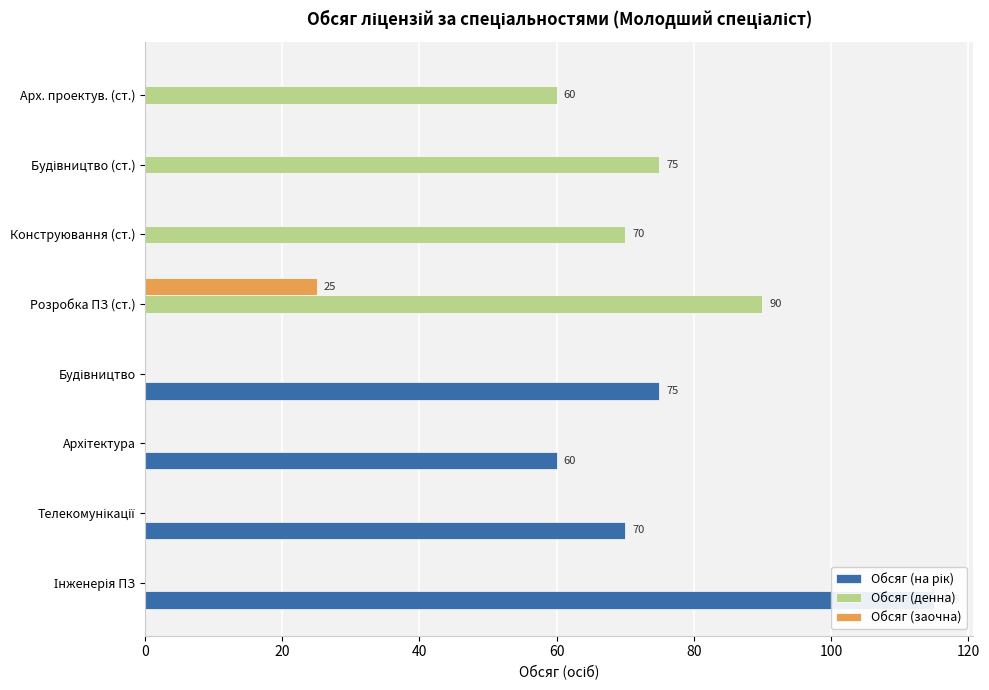

Which series has the largest range (max minus min)?

Обсяг (на рік)